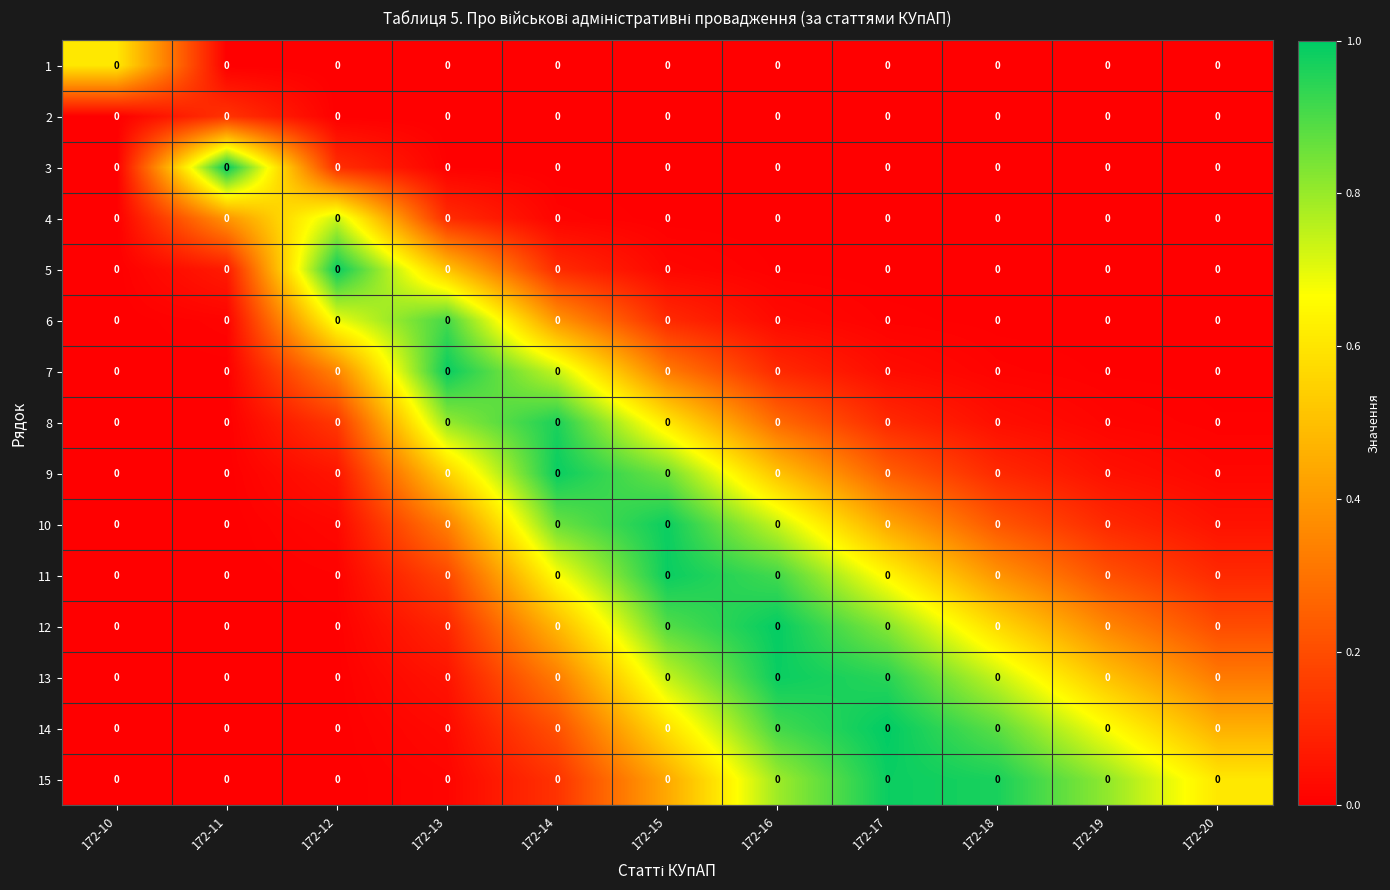

Reading left to right, transcribe all the data shown in this chart.

1: 172-10=0.0	172-11=0.0	172-12=0.0	172-13=0.0	172-14=0.0	172-15=0.0	172-16=0.0	172-17=0.0	172-18=0.0	172-19=0.0	172-20=0.0
2: 172-10=0.0	172-11=0.0	172-12=0.0	172-13=0.0	172-14=0.0	172-15=0.0	172-16=0.0	172-17=0.0	172-18=0.0	172-19=0.0	172-20=0.0
3: 172-10=0.0	172-11=0.0	172-12=0.0	172-13=0.0	172-14=0.0	172-15=0.0	172-16=0.0	172-17=0.0	172-18=0.0	172-19=0.0	172-20=0.0
4: 172-10=0.0	172-11=0.0	172-12=0.0	172-13=0.0	172-14=0.0	172-15=0.0	172-16=0.0	172-17=0.0	172-18=0.0	172-19=0.0	172-20=0.0
5: 172-10=0.0	172-11=0.0	172-12=0.0	172-13=0.0	172-14=0.0	172-15=0.0	172-16=0.0	172-17=0.0	172-18=0.0	172-19=0.0	172-20=0.0
6: 172-10=0.0	172-11=0.0	172-12=0.0	172-13=0.0	172-14=0.0	172-15=0.0	172-16=0.0	172-17=0.0	172-18=0.0	172-19=0.0	172-20=0.0
7: 172-10=0.0	172-11=0.0	172-12=0.0	172-13=0.0	172-14=0.0	172-15=0.0	172-16=0.0	172-17=0.0	172-18=0.0	172-19=0.0	172-20=0.0
8: 172-10=0.0	172-11=0.0	172-12=0.0	172-13=0.0	172-14=0.0	172-15=0.0	172-16=0.0	172-17=0.0	172-18=0.0	172-19=0.0	172-20=0.0
9: 172-10=0.0	172-11=0.0	172-12=0.0	172-13=0.0	172-14=0.0	172-15=0.0	172-16=0.0	172-17=0.0	172-18=0.0	172-19=0.0	172-20=0.0
10: 172-10=0.0	172-11=0.0	172-12=0.0	172-13=0.0	172-14=0.0	172-15=0.0	172-16=0.0	172-17=0.0	172-18=0.0	172-19=0.0	172-20=0.0
11: 172-10=0.0	172-11=0.0	172-12=0.0	172-13=0.0	172-14=0.0	172-15=0.0	172-16=0.0	172-17=0.0	172-18=0.0	172-19=0.0	172-20=0.0
12: 172-10=0.0	172-11=0.0	172-12=0.0	172-13=0.0	172-14=0.0	172-15=0.0	172-16=0.0	172-17=0.0	172-18=0.0	172-19=0.0	172-20=0.0
13: 172-10=0.0	172-11=0.0	172-12=0.0	172-13=0.0	172-14=0.0	172-15=0.0	172-16=0.0	172-17=0.0	172-18=0.0	172-19=0.0	172-20=0.0
14: 172-10=0.0	172-11=0.0	172-12=0.0	172-13=0.0	172-14=0.0	172-15=0.0	172-16=0.0	172-17=0.0	172-18=0.0	172-19=0.0	172-20=0.0
15: 172-10=0.0	172-11=0.0	172-12=0.0	172-13=0.0	172-14=0.0	172-15=0.0	172-16=0.0	172-17=0.0	172-18=0.0	172-19=0.0	172-20=0.0